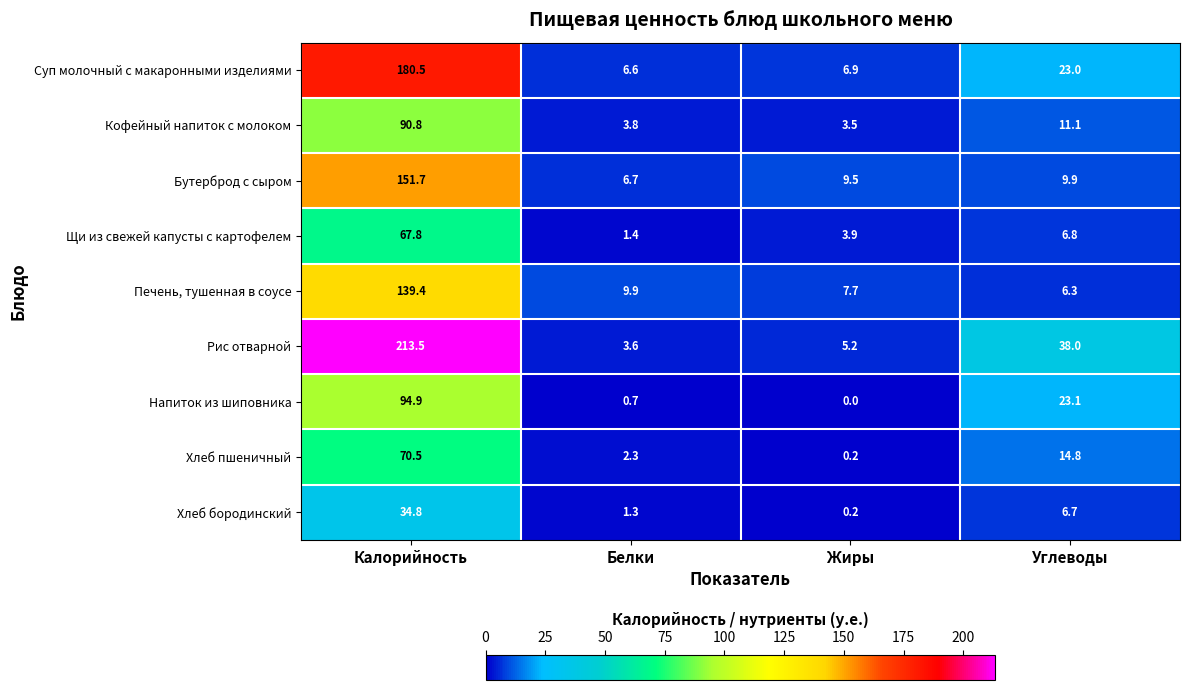

List the series in order of their peak value, highest first.

Рис отварной, Суп молочный с макаронными изделиями, Бутерброд с сыром, Печень, тушенная в соусе, Напиток из шиповника, Кофейный напиток с молоком, Хлеб пшеничный, Щи из свежей капусты с картофелем, Хлеб бородинский